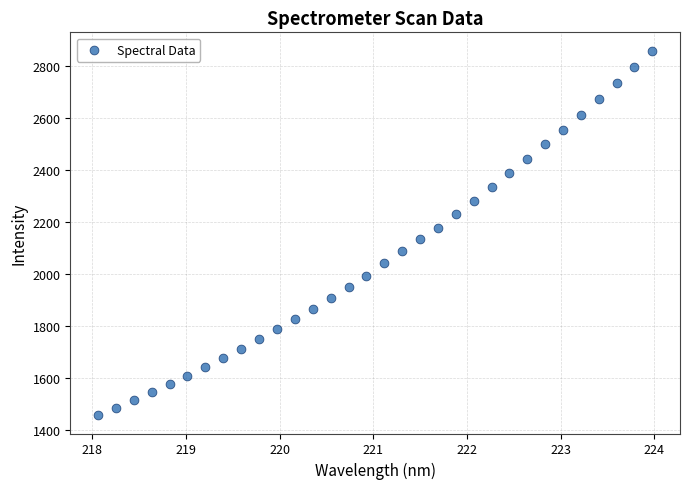

What is the range of Y values (max minus min)?

1404.3